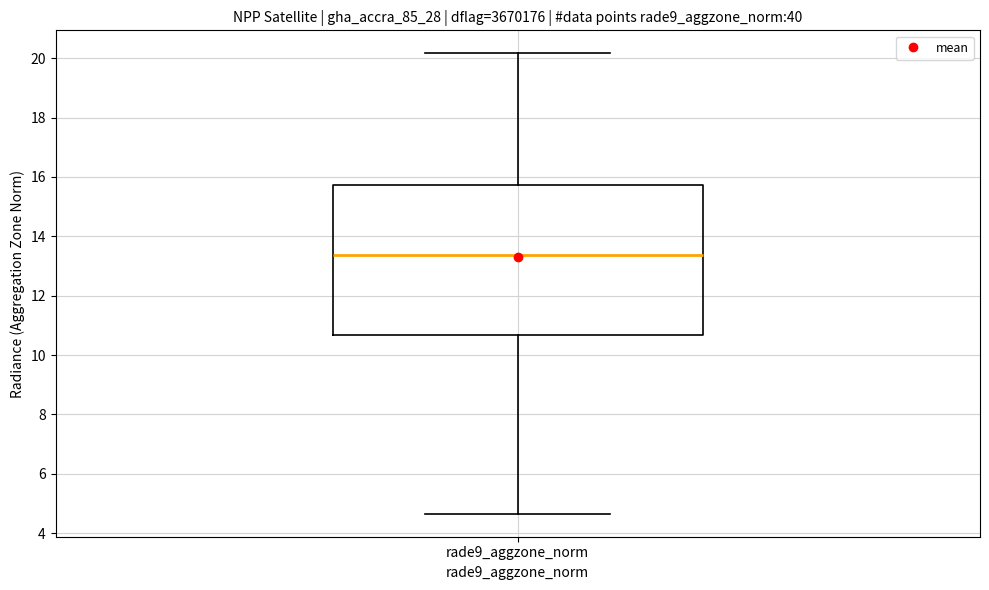

Read this box plot against the y-axis: the position of the median line, the range covered by the box, and the ends of both whiskers. The values are not printed on the chart, so give them approximately, as read against the axis.

median 13.4, box 10.6 to 15.8, whiskers 4.6 to 20.2